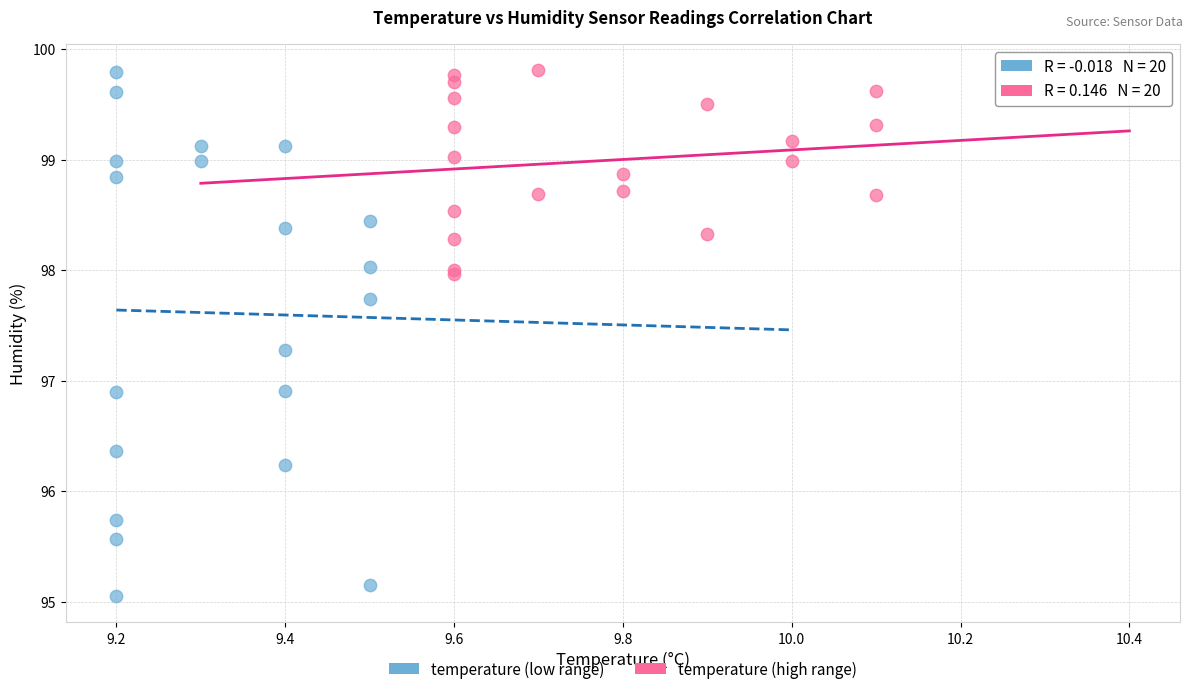

Which series has the widest spread of Y values?

temperature (low range)